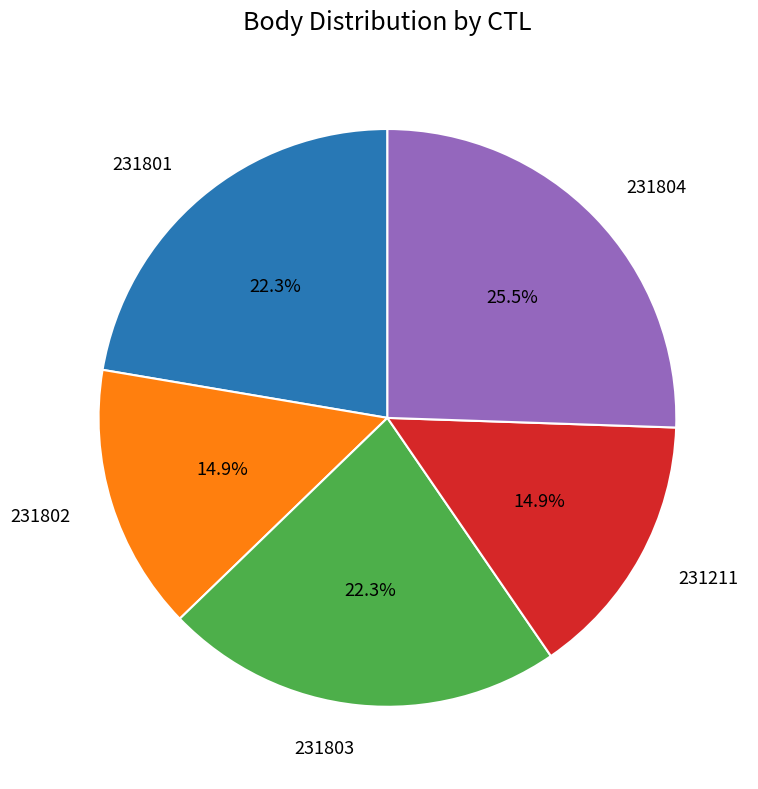

The 231802 slice represents 15% of the pie. True or false?

True